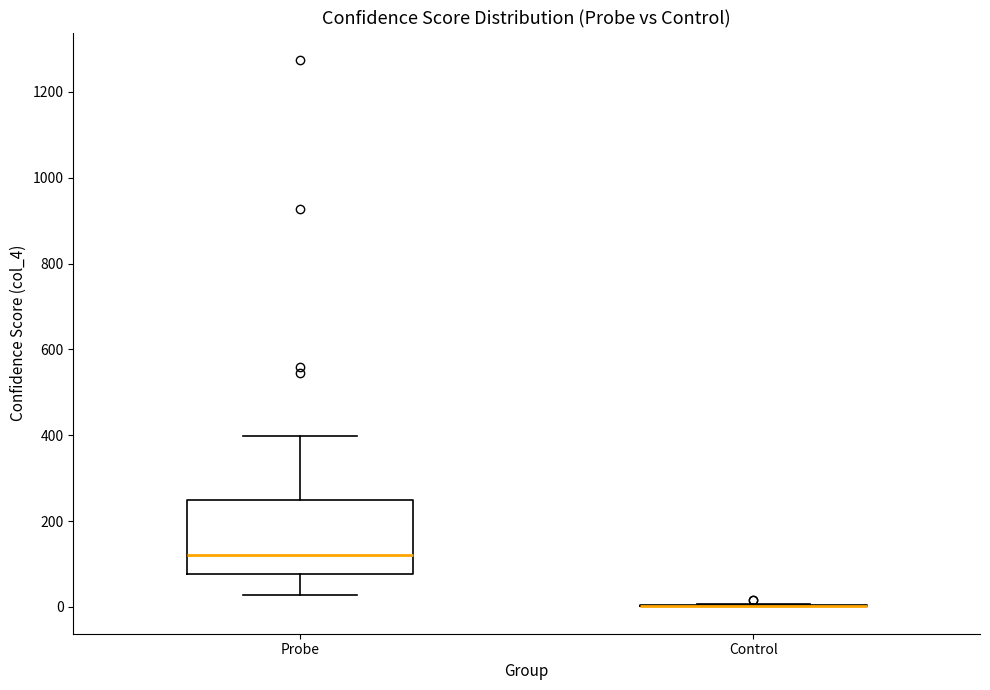

Reading left to right, transcribe this box plot: for each box, give where its median line is, the range the box spans, and where its two whiskers end, as read against the y-axis. The values are not printed on the chart, so give them approximately, as read against the axis.

Probe: median 120, box 80 to 260, whiskers 20 to 400
Control: box collapsed to a line at 0, whiskers 0 to 0